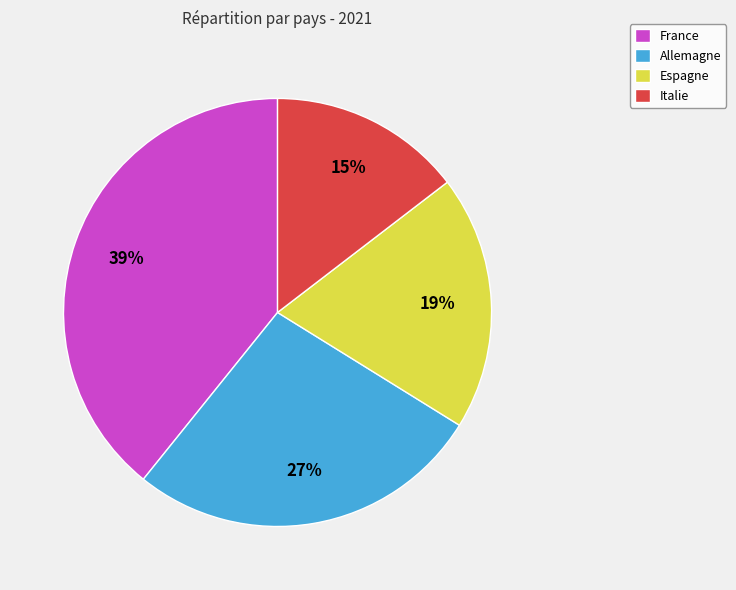

Is it true that France is 30% of the pie?

False